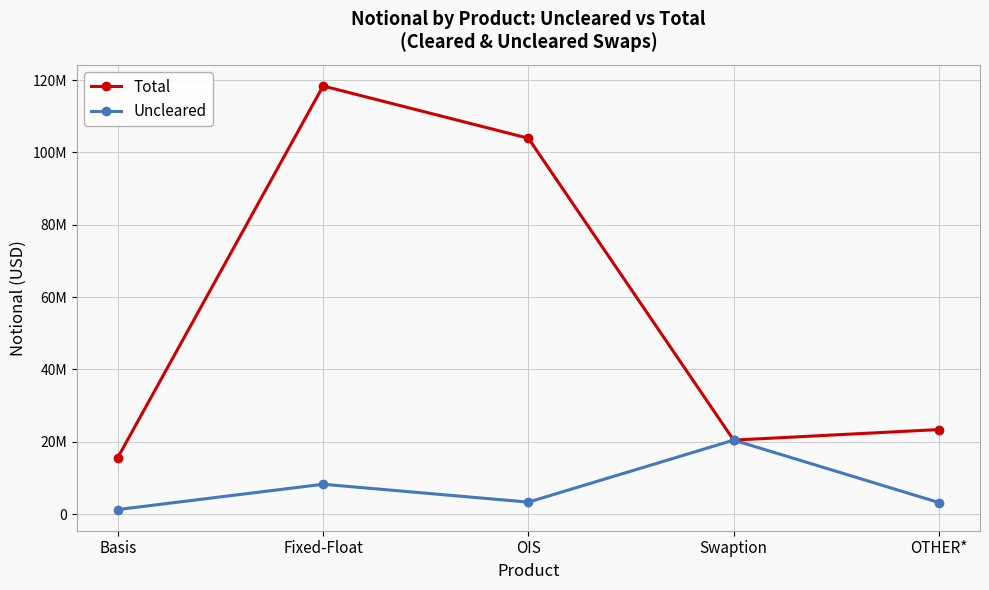

At which label is Total closest to 67002503?

OIS